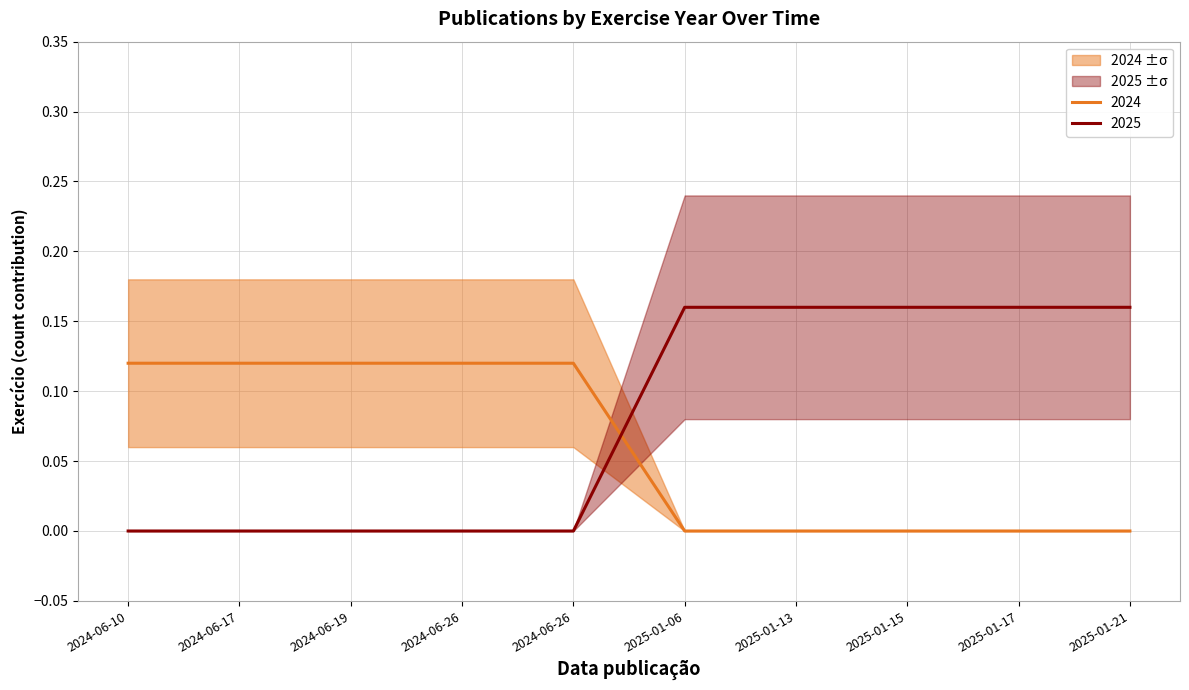

What is the label of the 7th point from the left?

2025-01-13